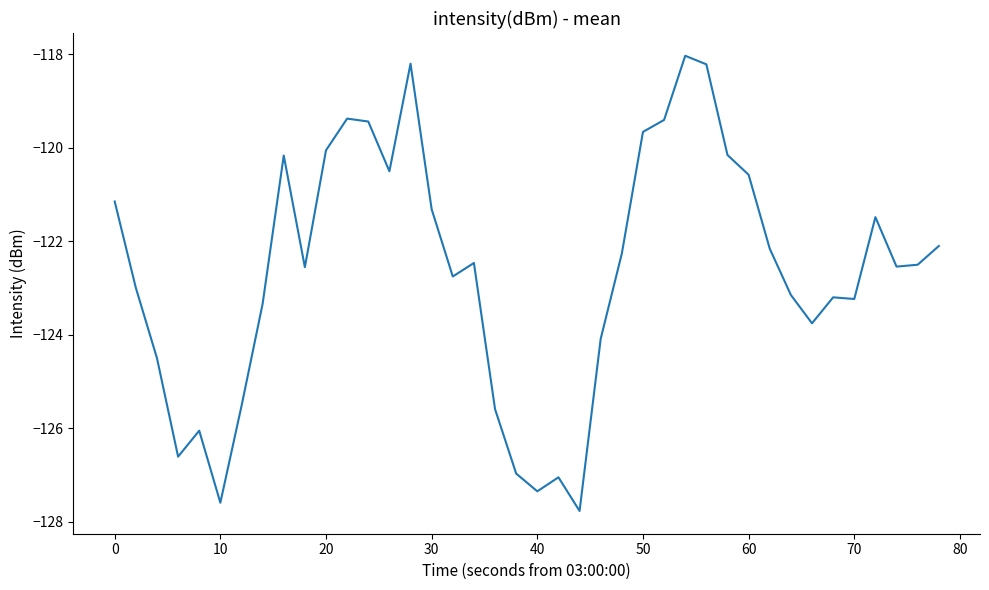

What is the difference between the maximum and minimum values?

9.7